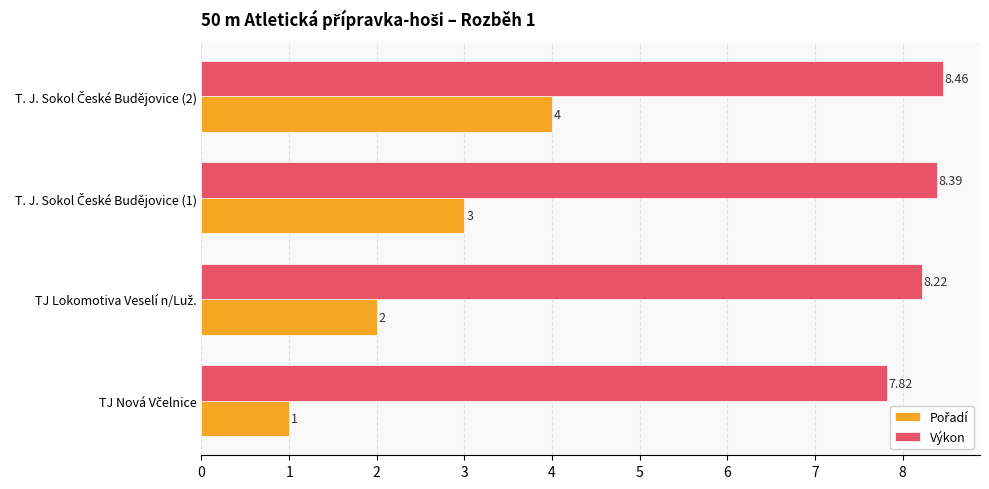

Which series has the largest total across all categories?

Výkon